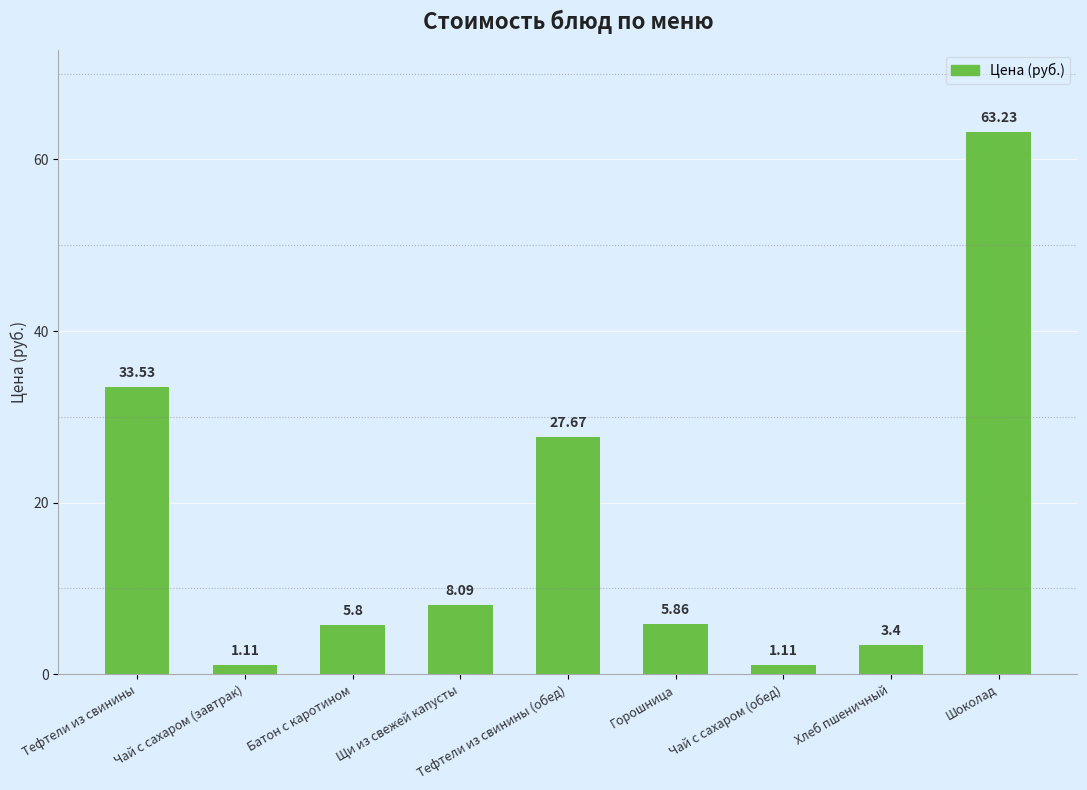

What is the average value?

16.6